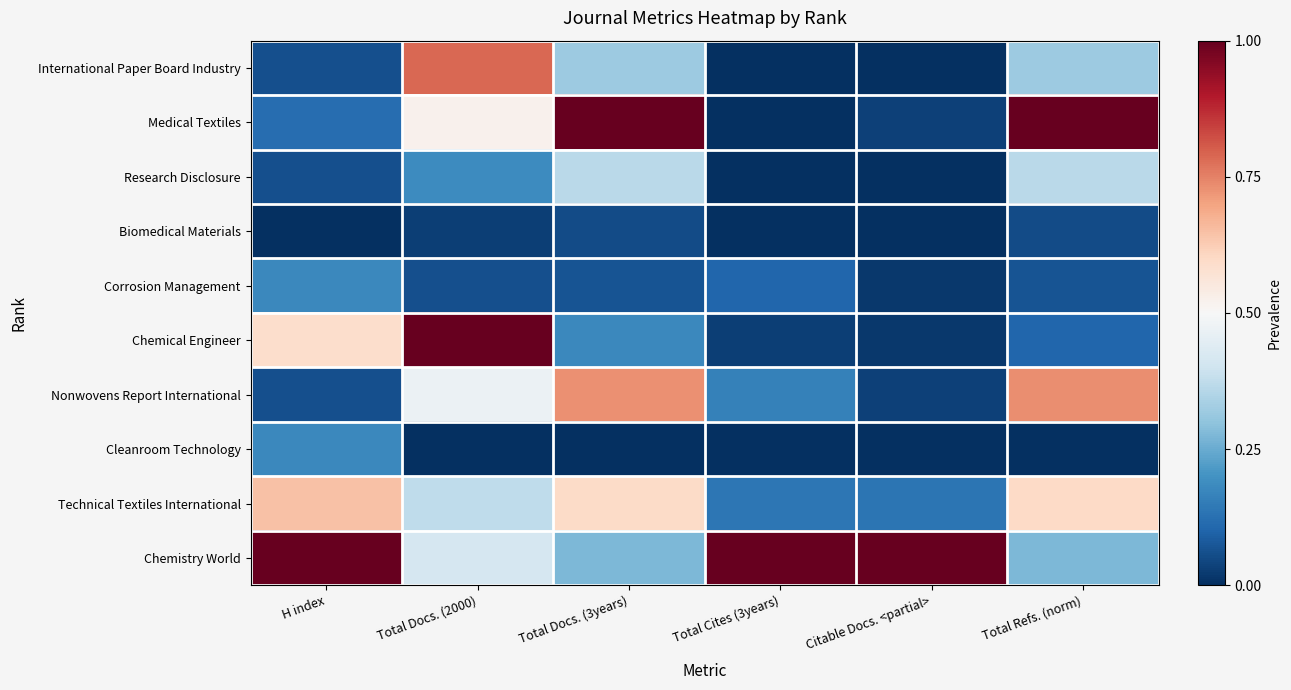

What is the difference between the highest and lowest values at Total Refs. (norm)?

1.0